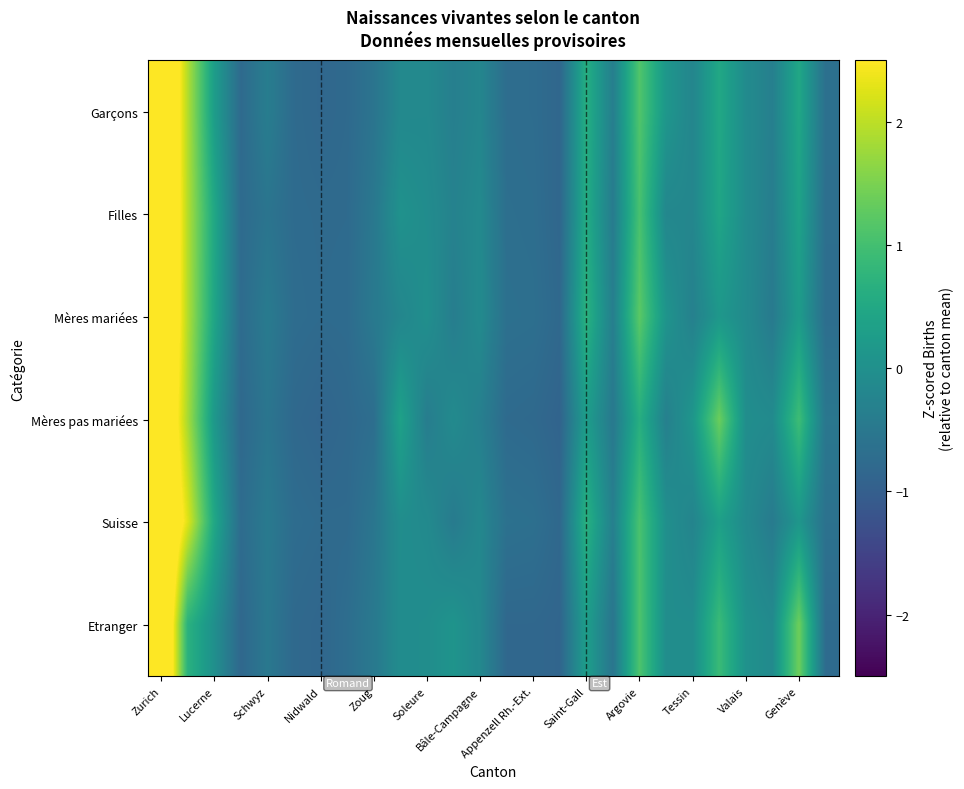

Rank the series by their maximum value, from lowest to highest.

Mères pas mariées, Suisse, Garçons, Mères mariées, Filles, Etranger